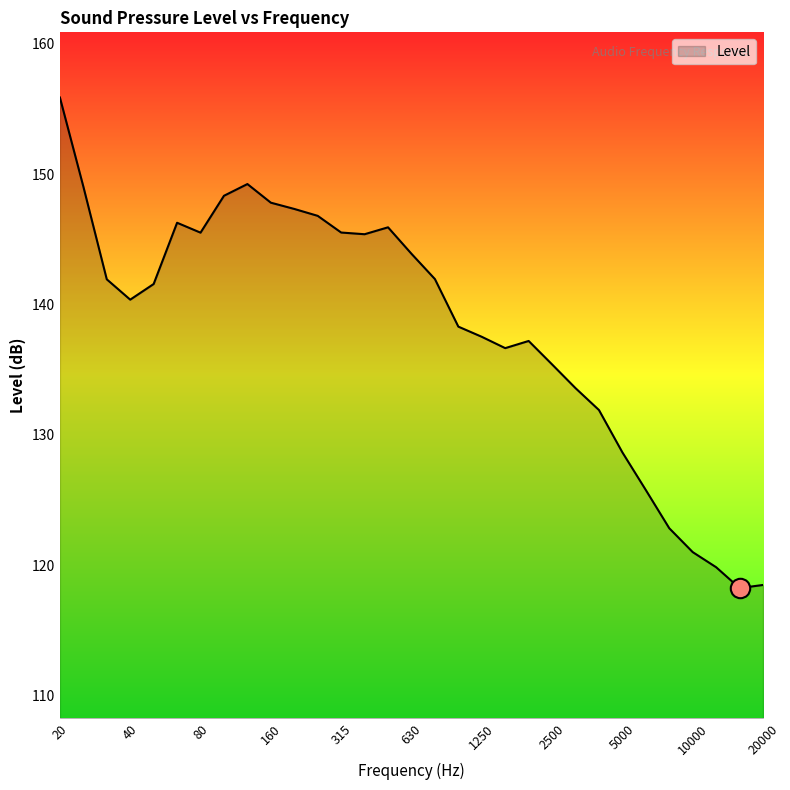

What is the difference between the maximum and minimum values?

37.6